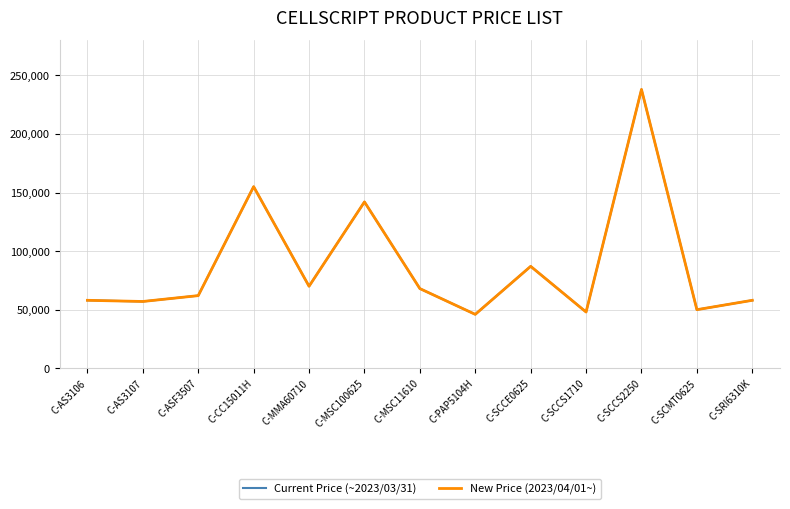

What is the difference between the maximum and minimum values in the Current Price (~2023/03/31) series?

192000